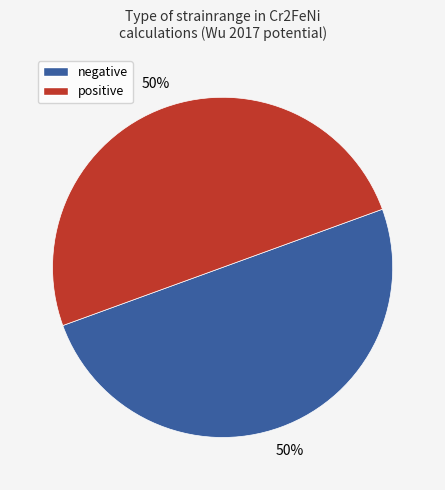

To the nearest percent, what is the average slice percentage?

50%